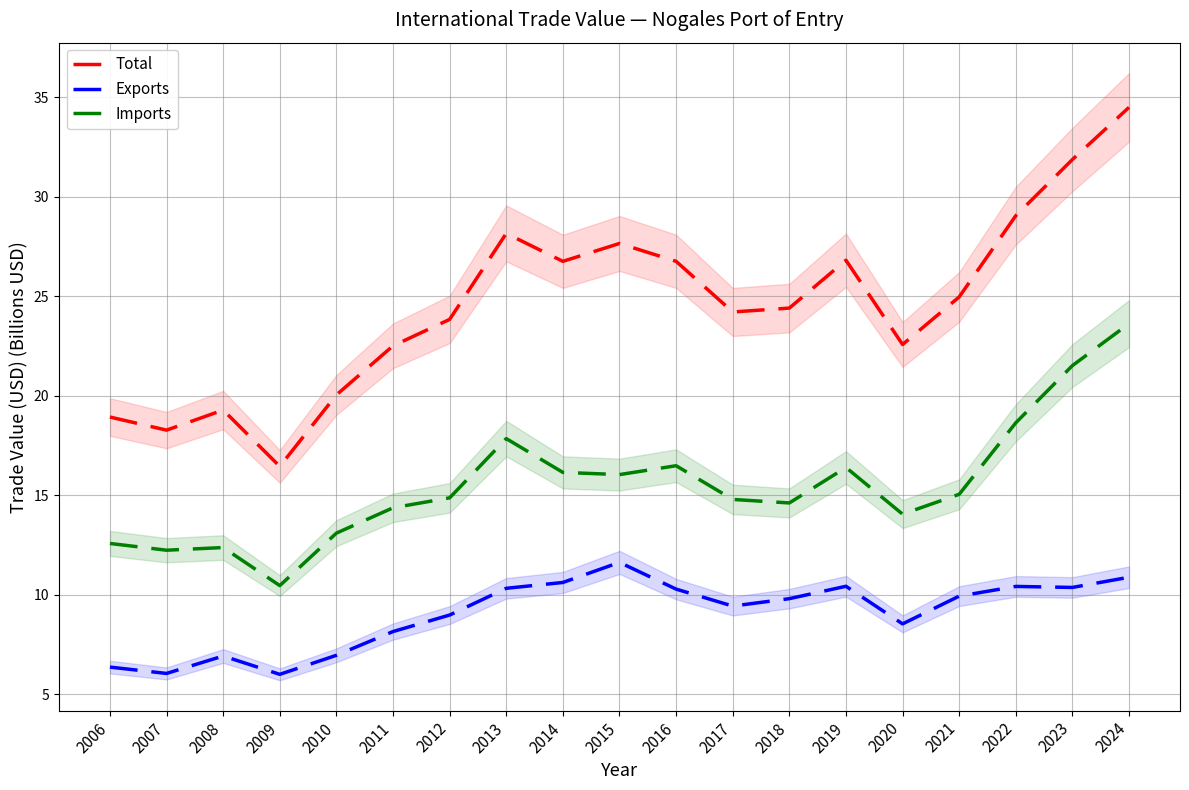

What is the difference between the Imports values at 2014 and 2021?

1.1